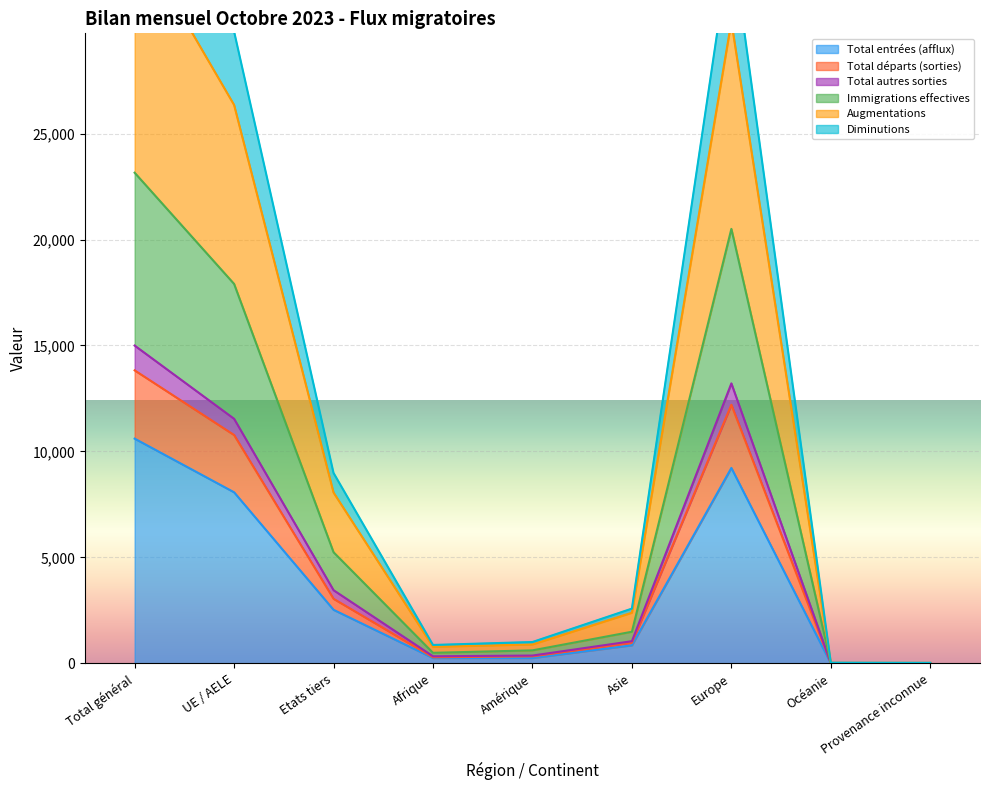

Is it true that Total entrées (afflux) equals 8075 at UE / AELE?

True